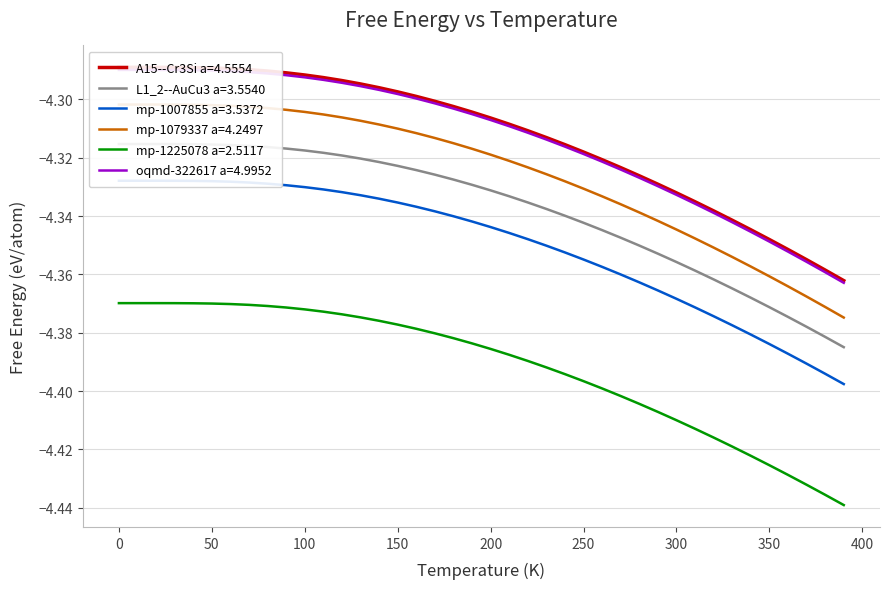

True or false: mp-1225078 a=2.5117 has a value of -2.3 at 200.

False